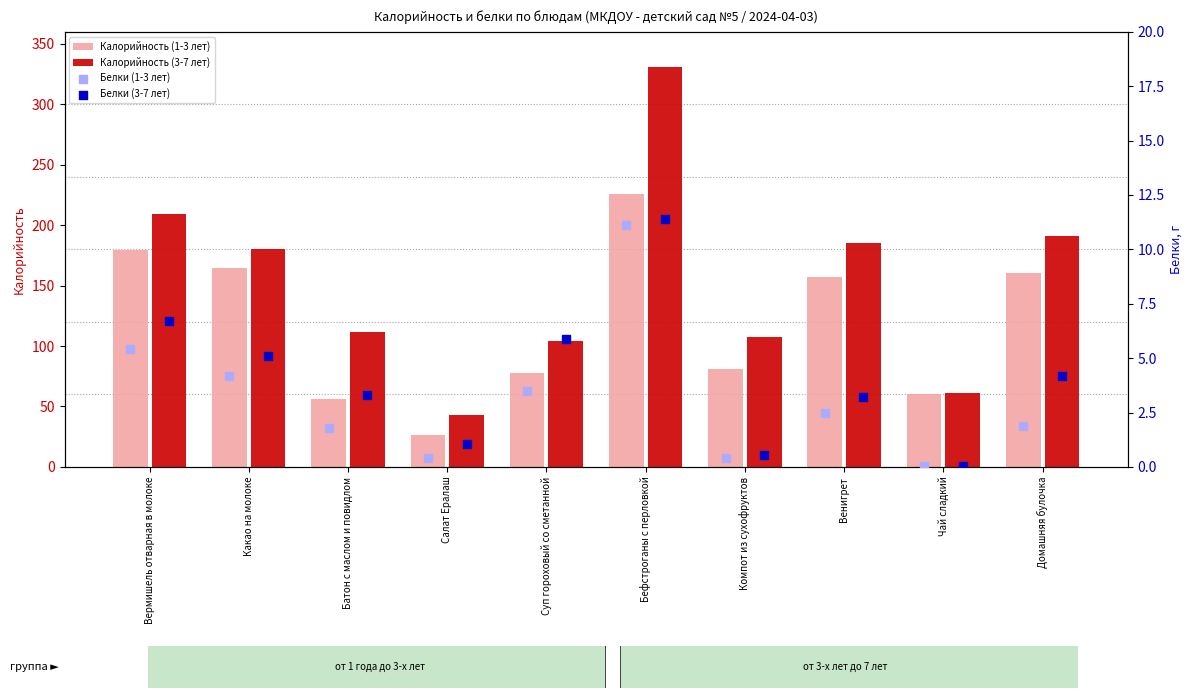

Which series has the widest spread of Y values?

Калорийность (3-7 лет)